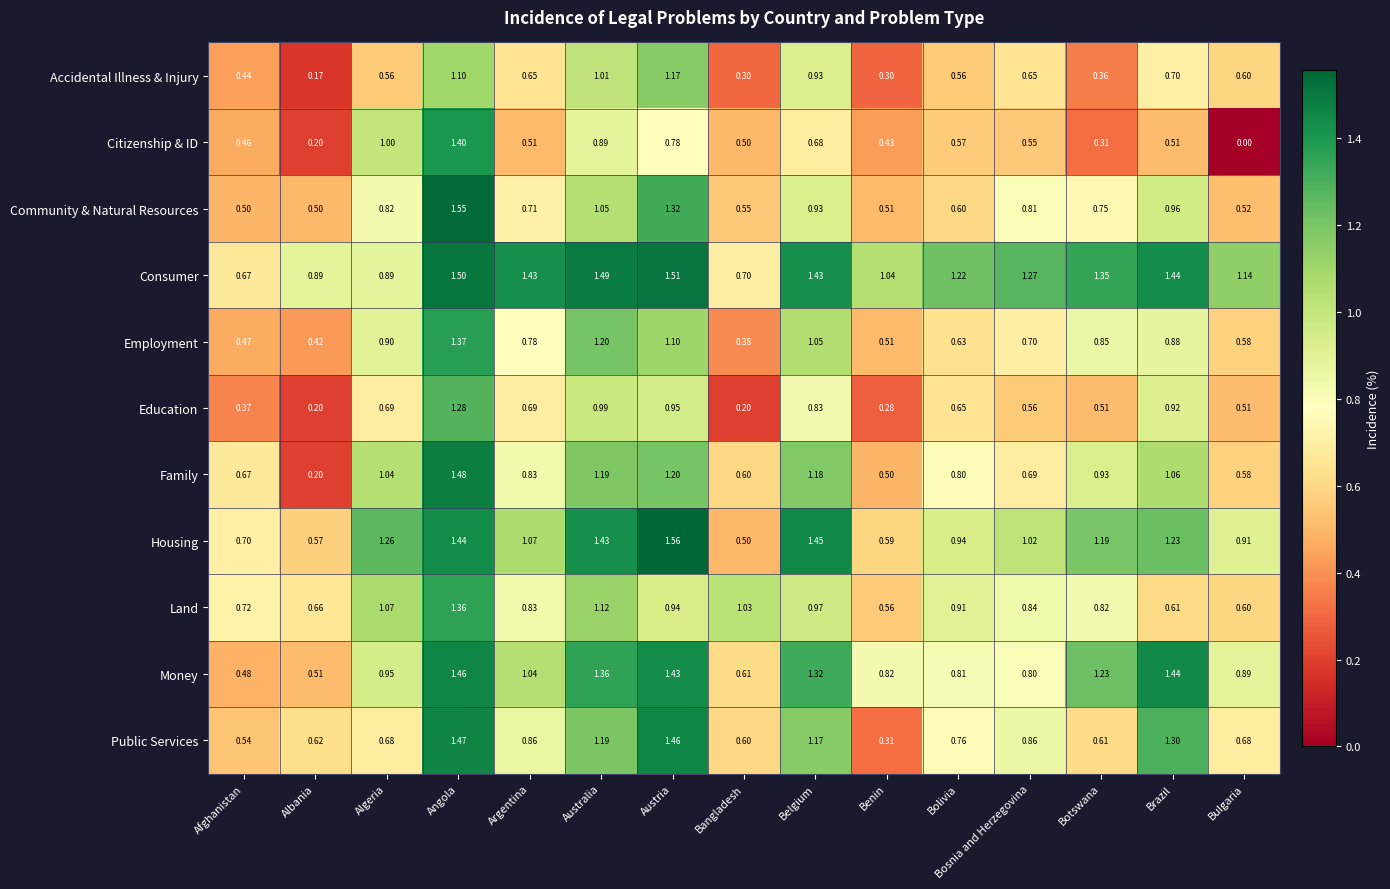

Which series changed the most between Bolivia and Bosnia and Herzegovina?

Community & Natural Resources